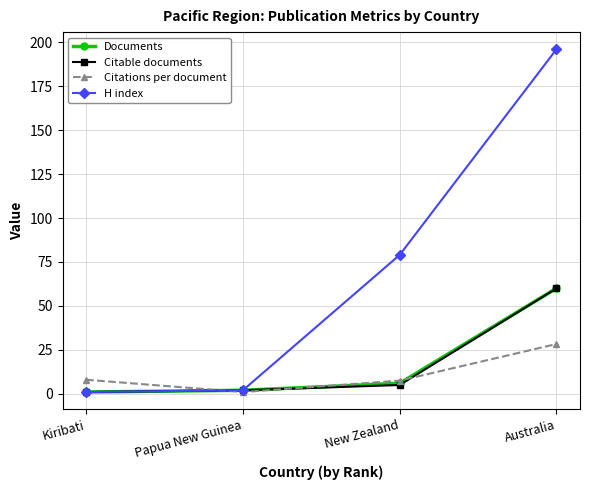

What is the greatest value displayed?

196.0